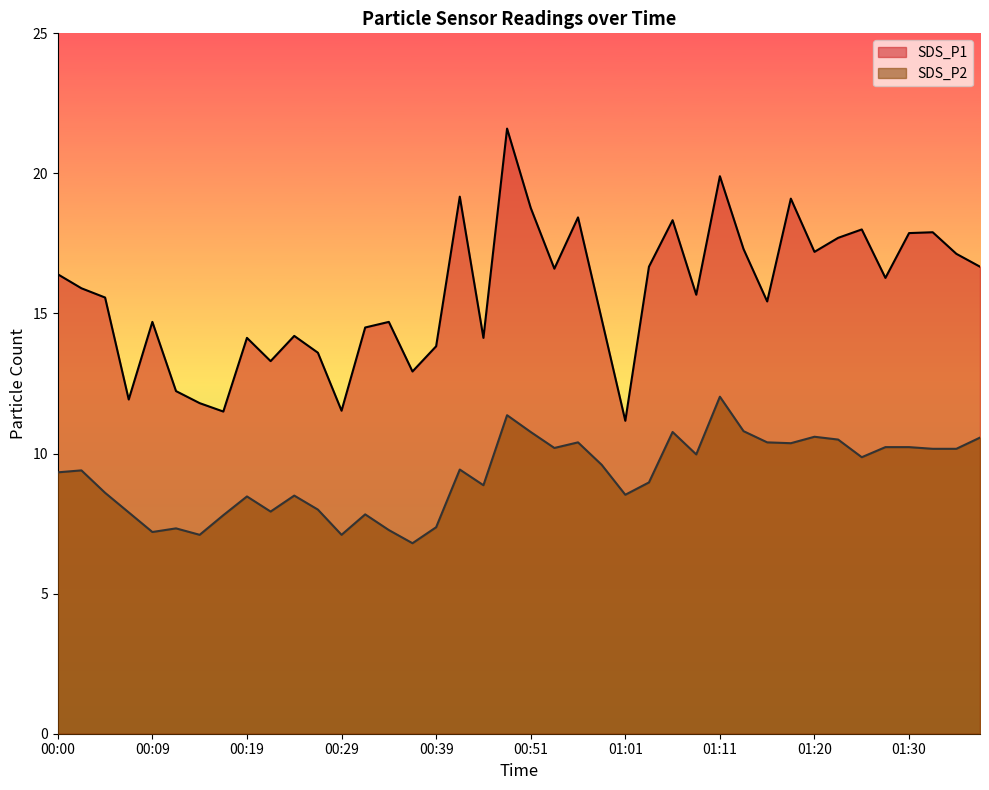

What is the total value across all series at 01:30?

28.1